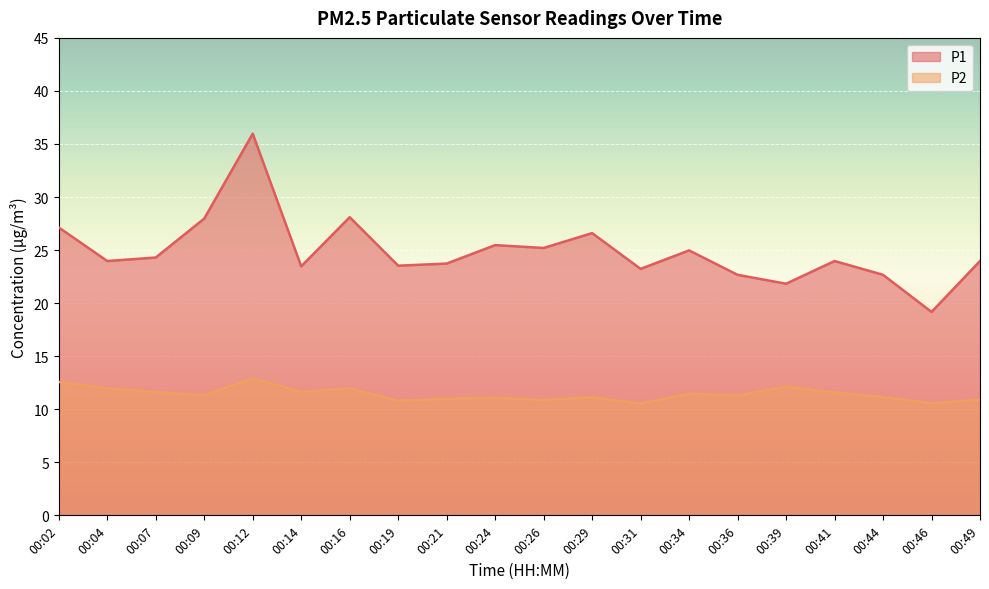

Which series has the largest total across all categories?

P1